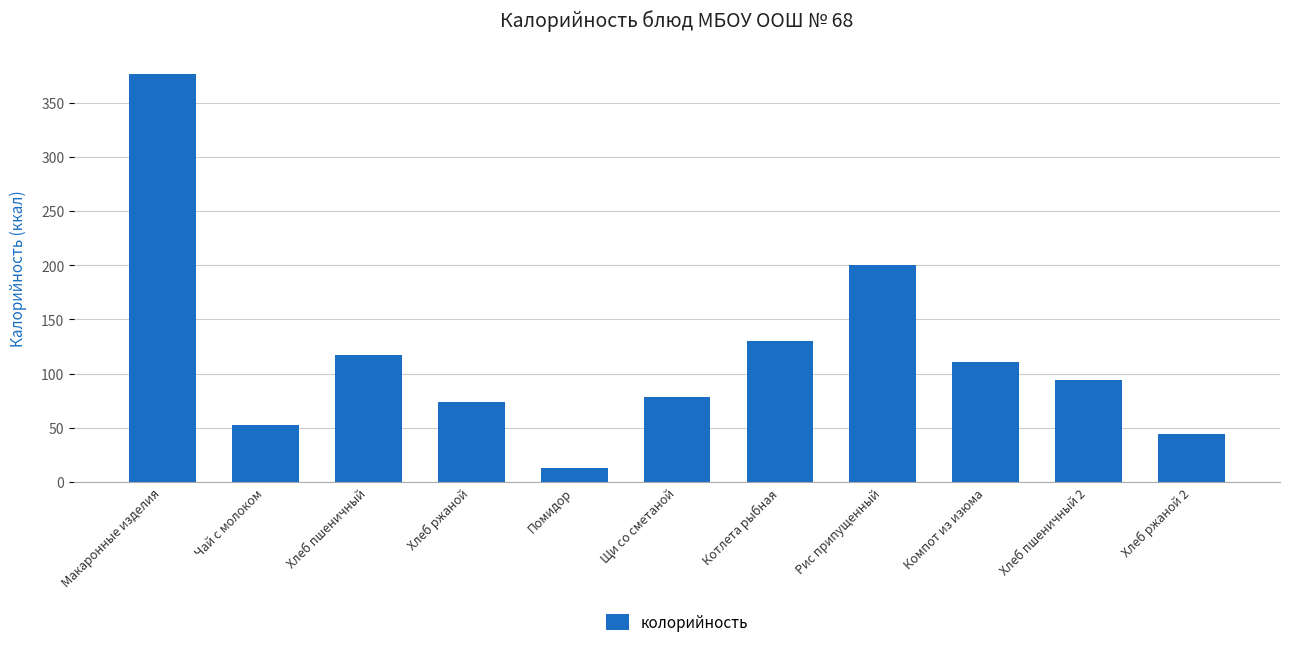

List the labels in order of value, smallest first.

Помидор, Хлеб ржаной 2, Чай с молоком, Хлеб ржаной, Щи со сметаной, Хлеб пшеничный 2, Компот из изюма, Хлеб пшеничный, Котлета рыбная, Рис припущенный, Макаронные изделия